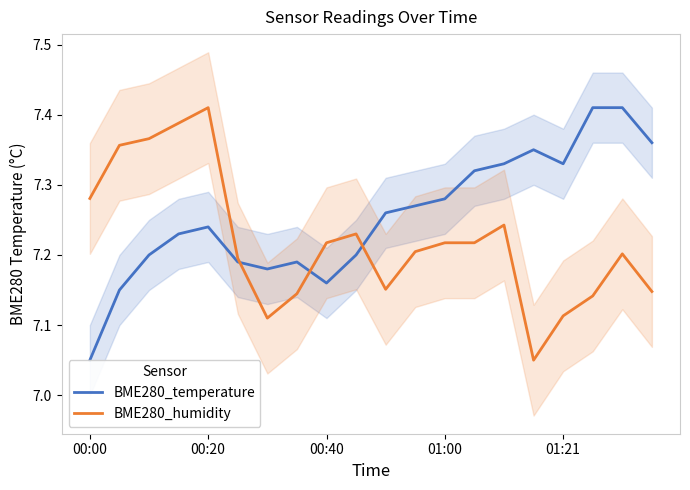

What is the greatest value displayed?

7.4